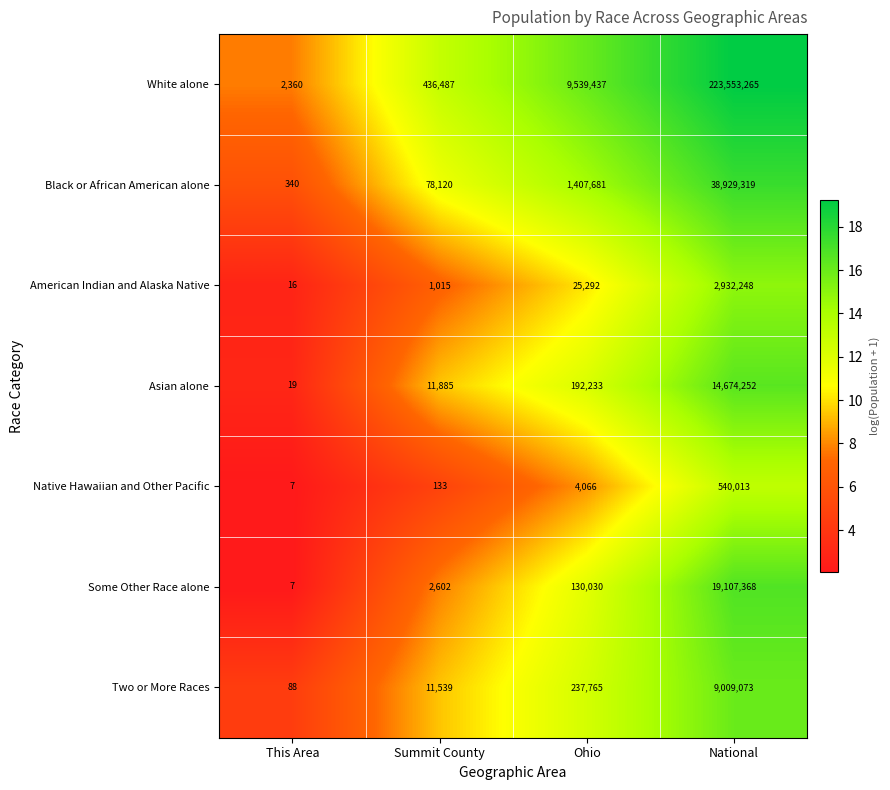

At which category is the sum across all series the highest?

National